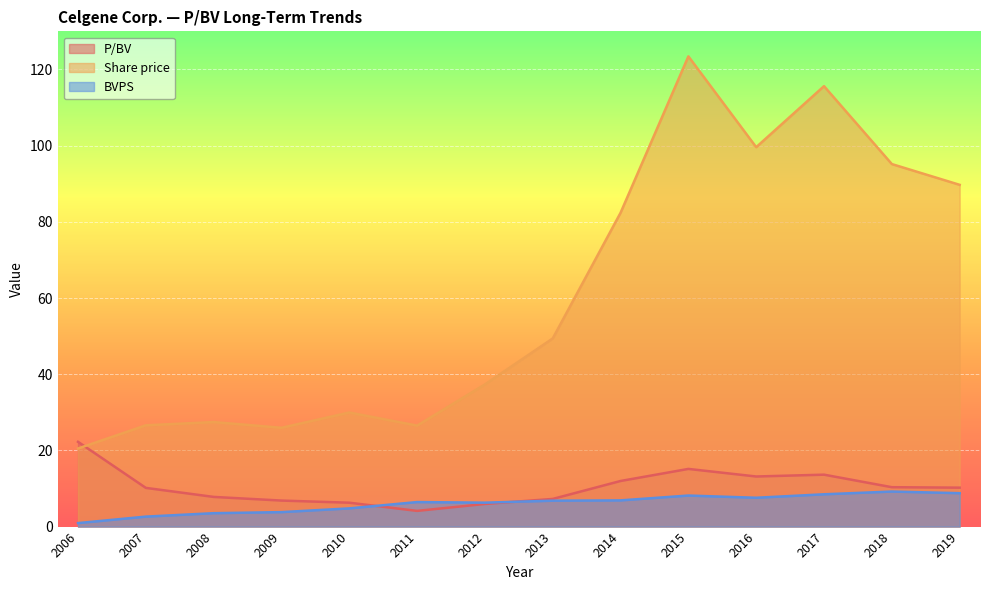

Does the chart display data point markers on the line(s)?

No